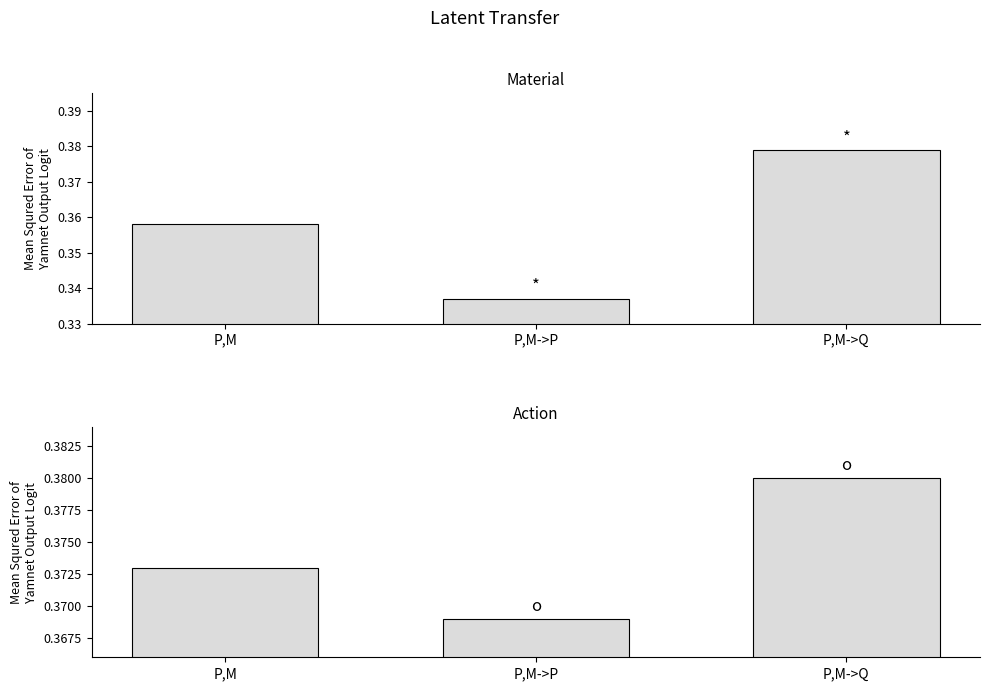

What is the label of the 2nd bar from the right?

P,M->P